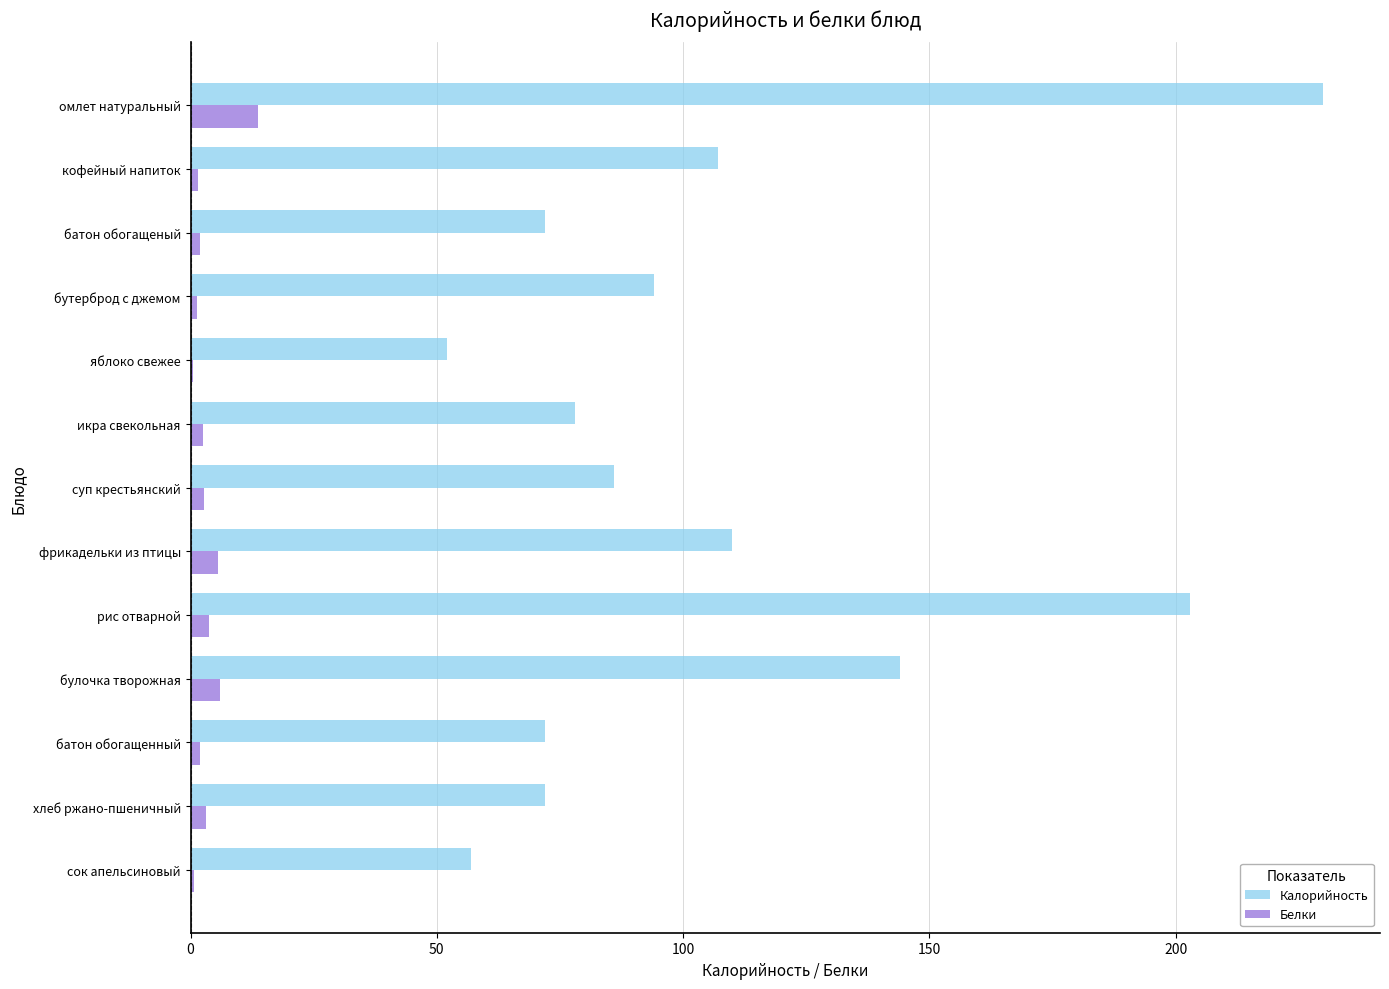

Is it true that Калорийность equals 50.1 at батон обогащенный?

False